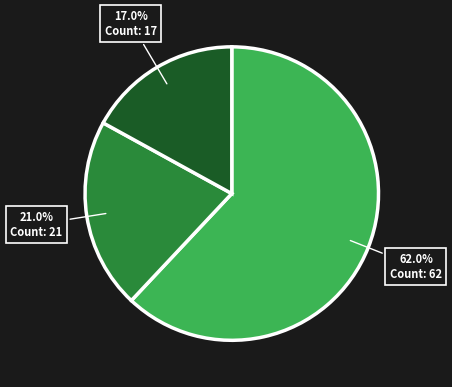

Is there any slice that represents more than half of the pie?

Yes